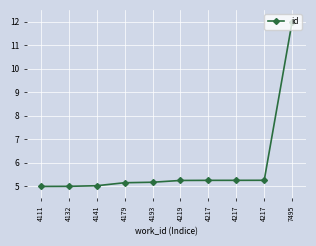

What is the smallest value displayed?

5.0